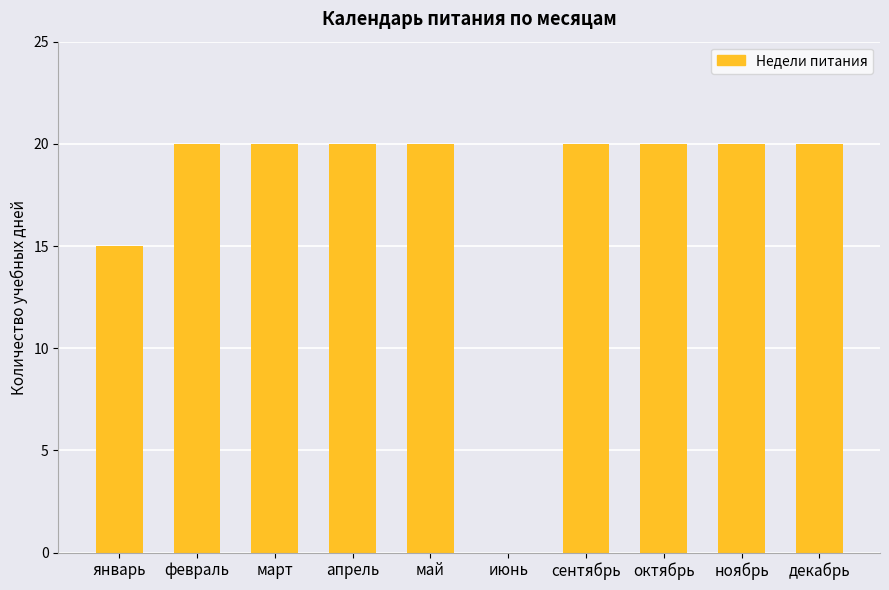

What is the sum of the values at апрель and декабрь?

40